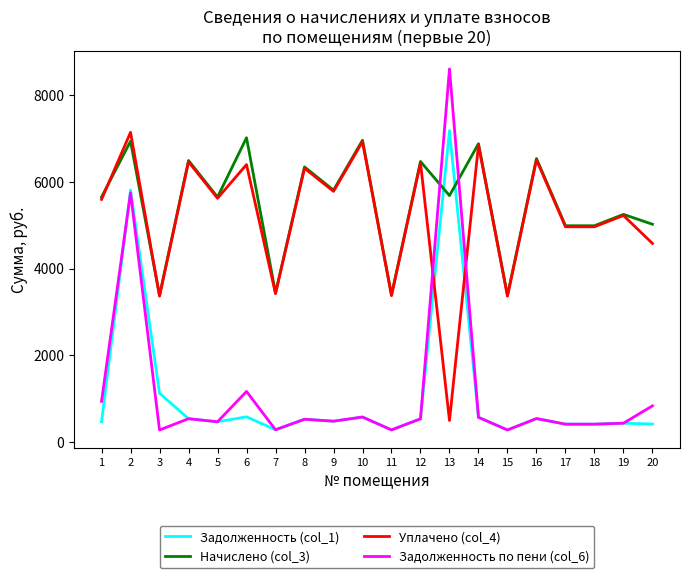

True or false: Уплачено (col_4) and Задолженность по пени (col_6) cross at least once.

True